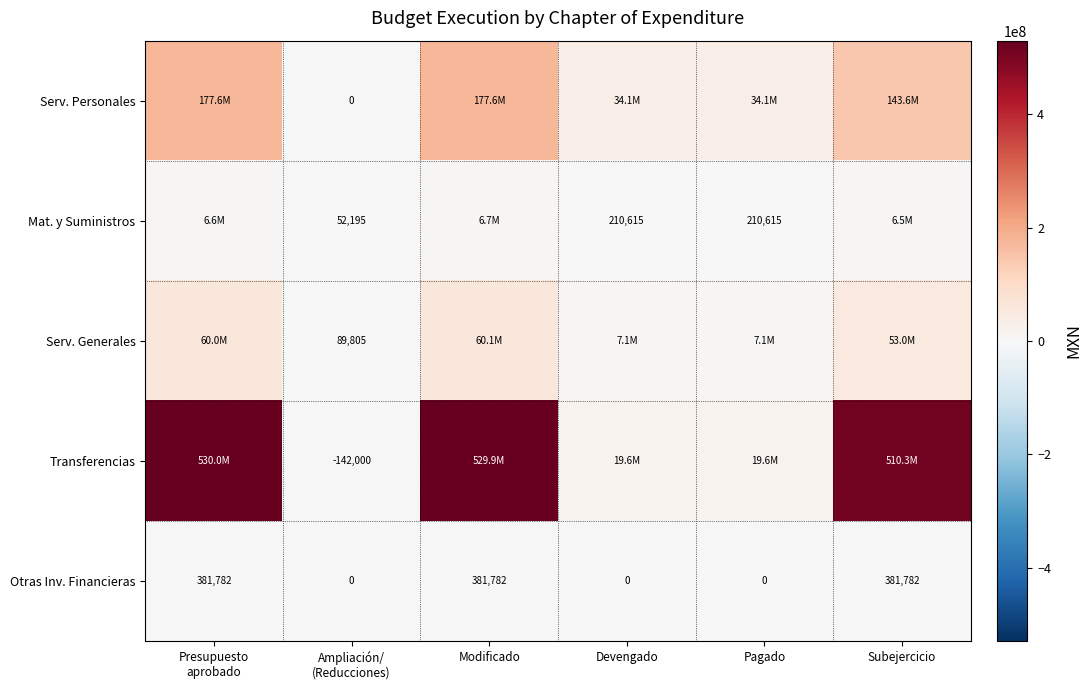

Which category has the lowest value in the Serv. Generales series?

Ampliación/ (Reducciones)